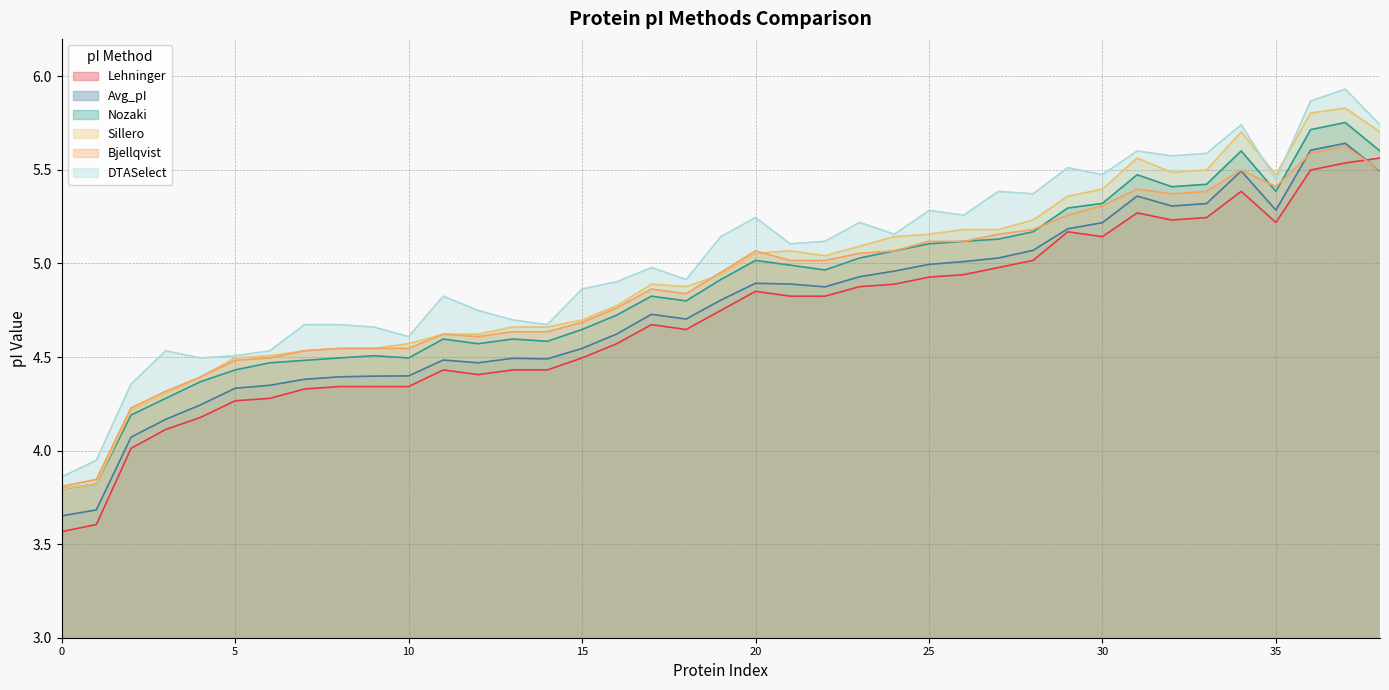

How many lines are shown in the chart?

6